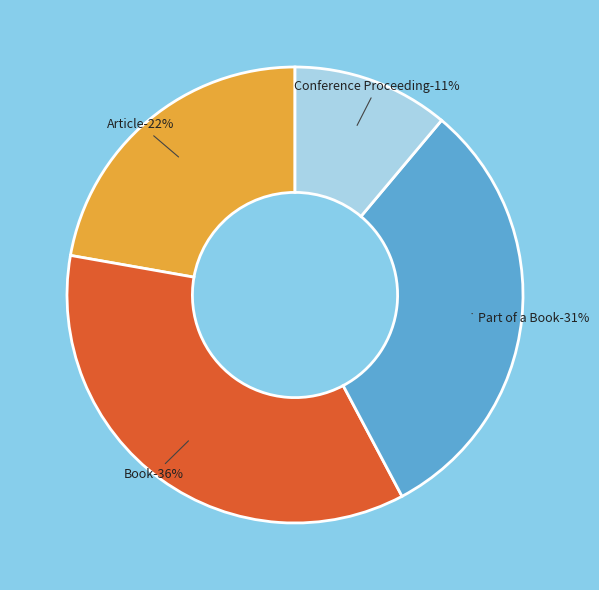

What percentage is NOT represented by Article?

77.8%